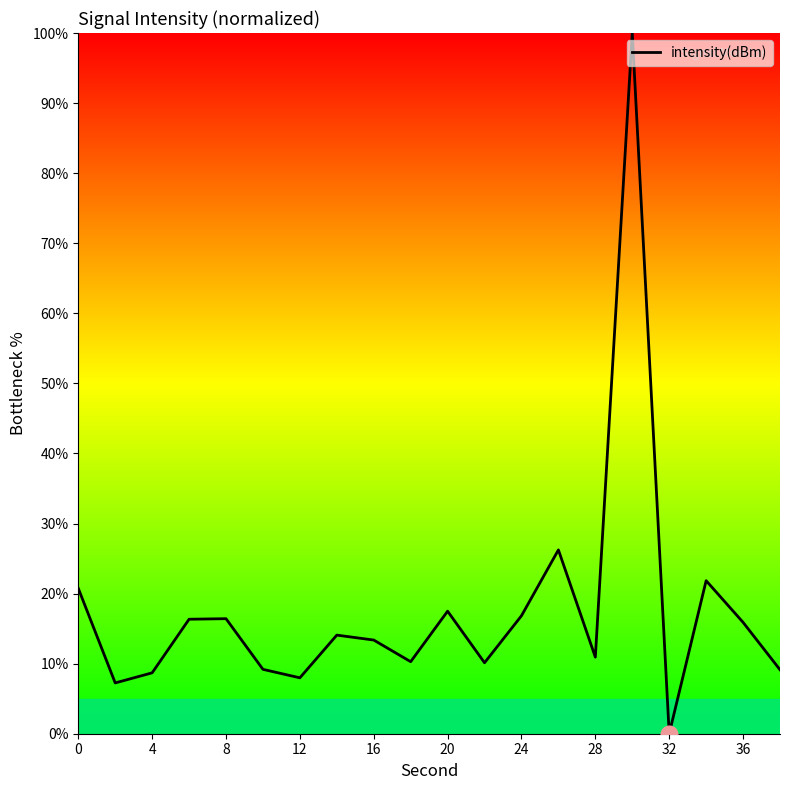

What is the difference between the maximum and minimum values?

100.0